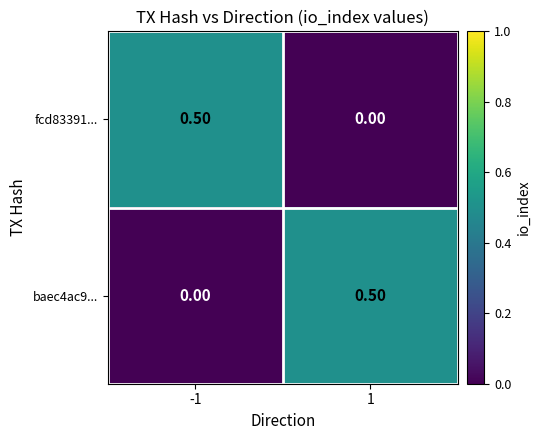

What is the greatest value displayed?

0.5